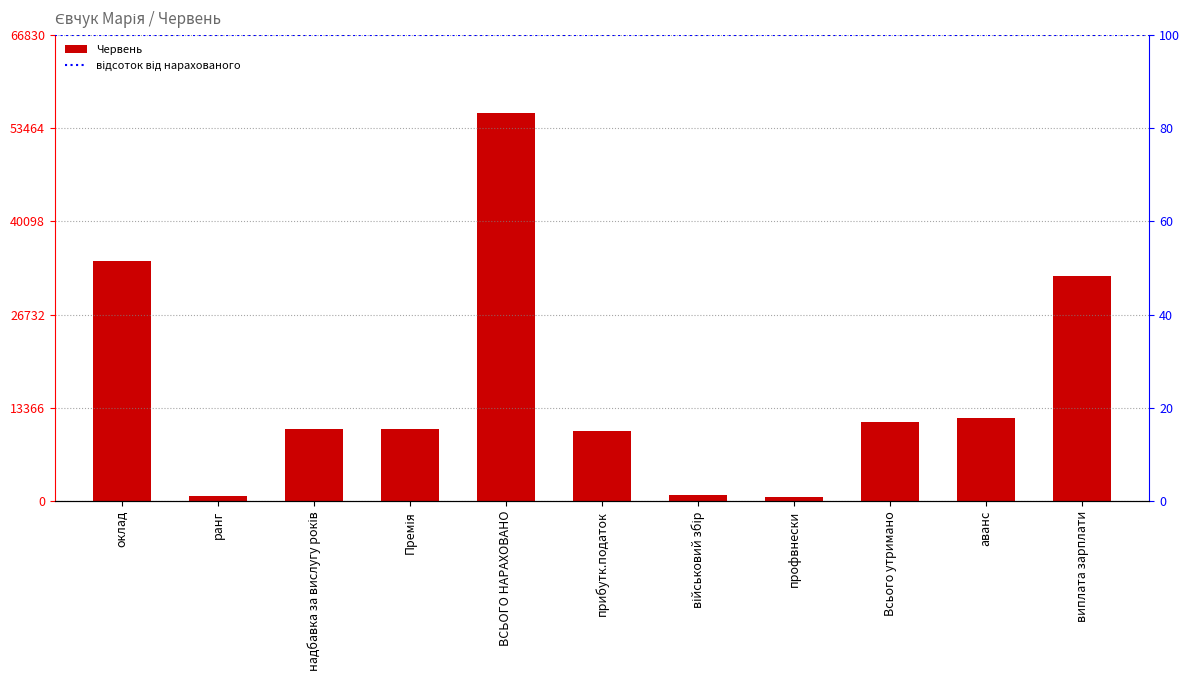

Which label corresponds to the largest value in the chart?

ВСЬОГО НАРАХОВАНО